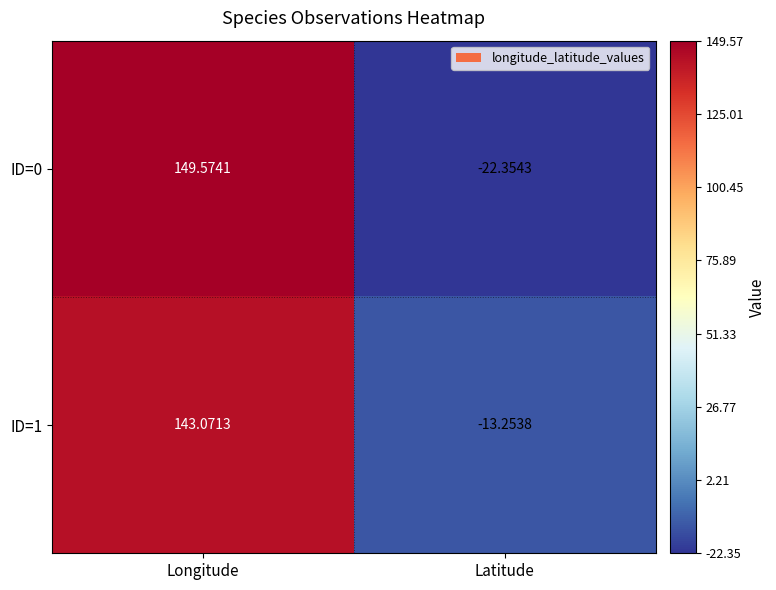

At which category is the sum across all series the highest?

Longitude